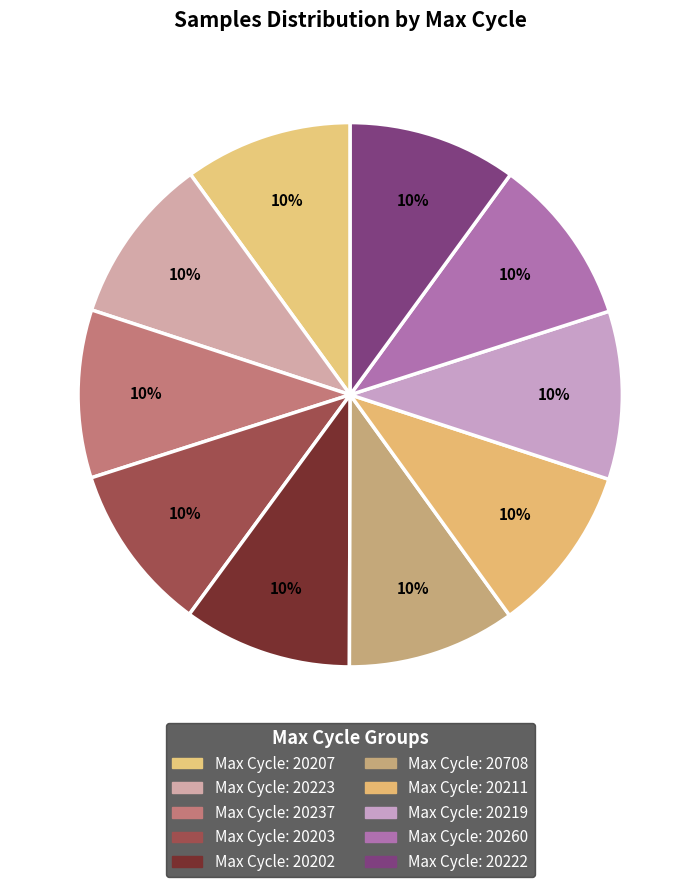

How many slices are in this pie chart?

10